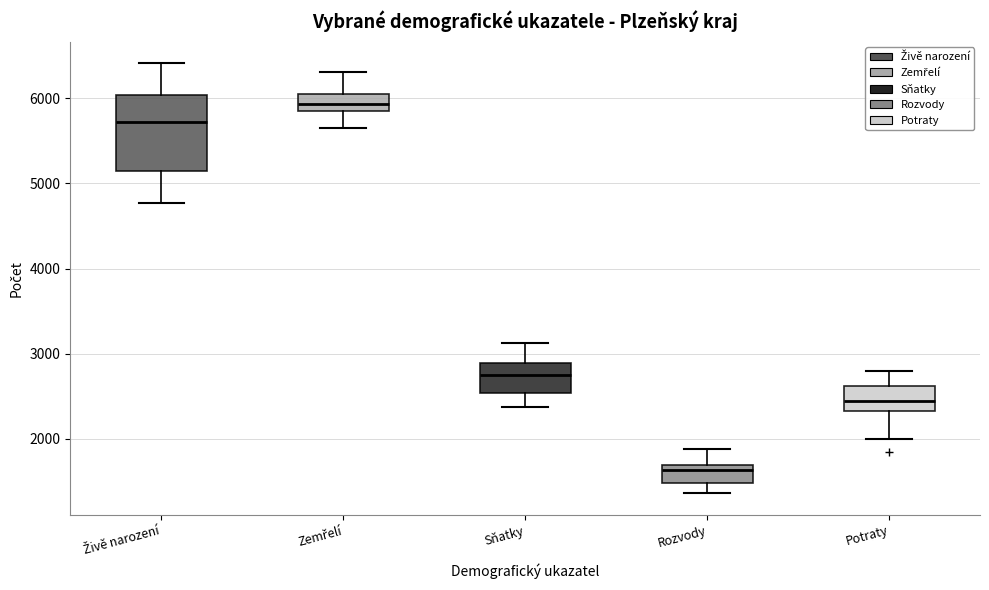

Reading left to right, read every box against the y-axis: the position of its median line, the range the box covers, and the ends of its whiskers. The values are not printed on the chart, so give them approximately, as read against the axis.

Živě narození: median 5700, box 5100 to 6000, whiskers 4800 to 6400
Zemřelí: median 5900, box 5800 to 6000, whiskers 5700 to 6300
Sňatky: median 2800, box 2500 to 2900, whiskers 2400 to 3100
Rozvody: median 1600, box 1500 to 1700, whiskers 1400 to 1900
Potraty: median 2400, box 2300 to 2600, whiskers 2000 to 2800